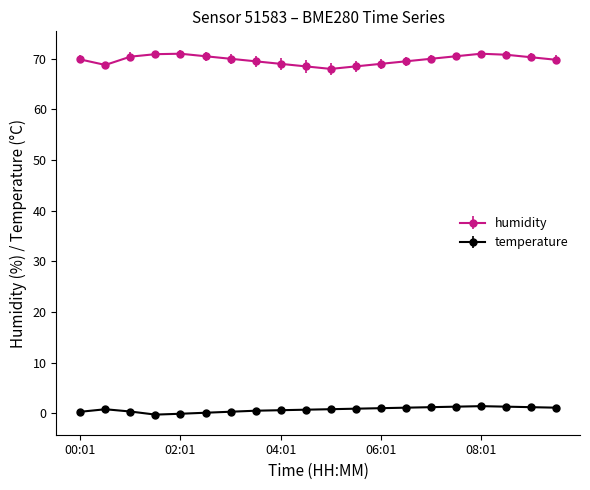

How many categories are shown in the chart?

20